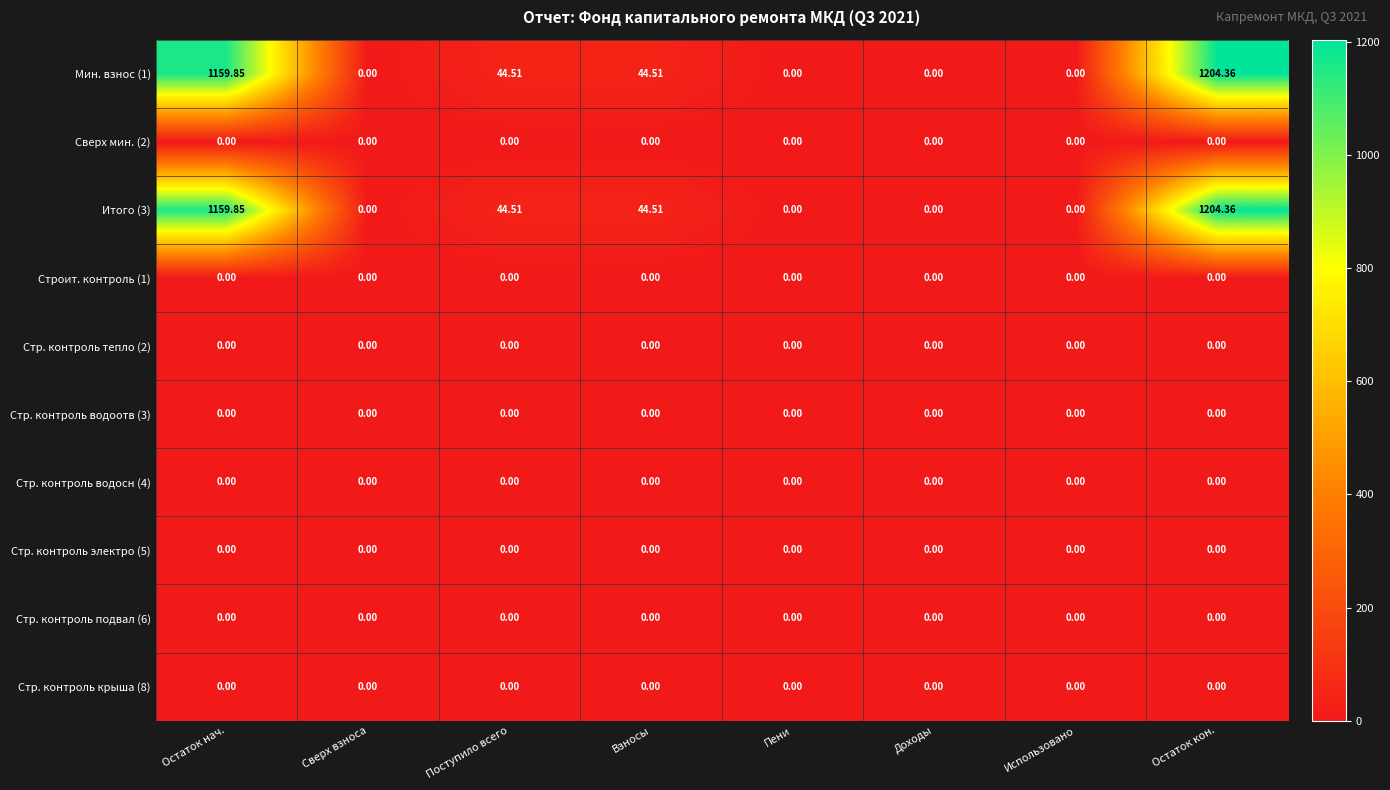

At which category is the sum across all series the highest?

Остаток кон.